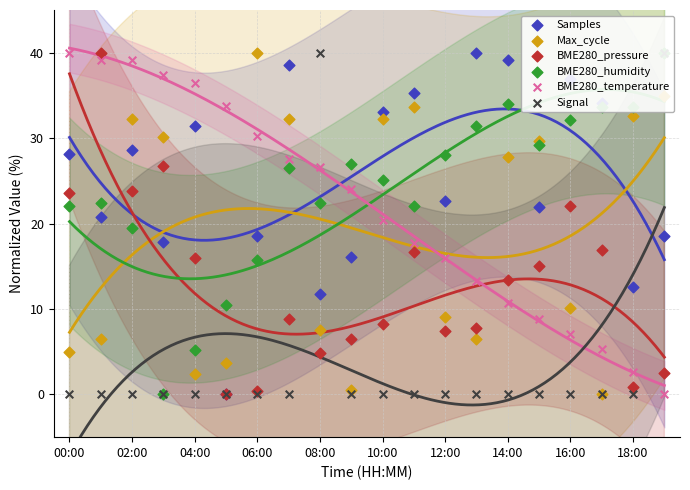

Is the value of BME280_pressure at 14 greater than the value of Signal at 06:00?

Yes